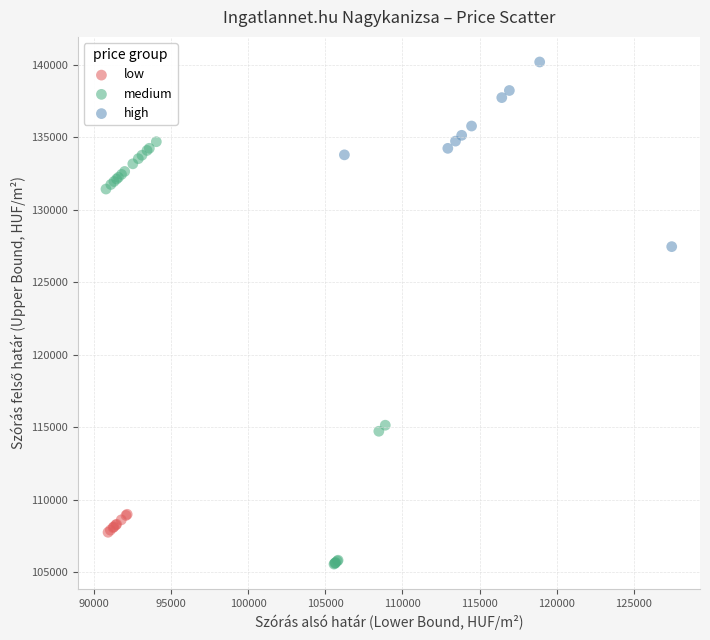

Which series has the largest Y range (max minus min)?

medium